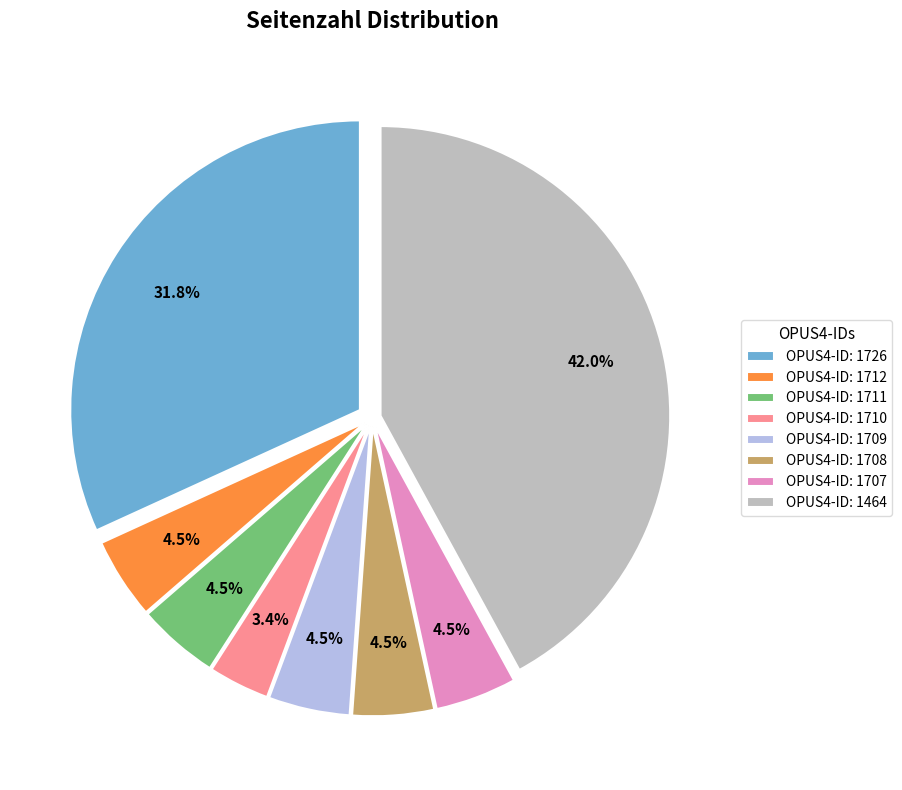

Which slice is the largest?

OPUS4-ID: 1464